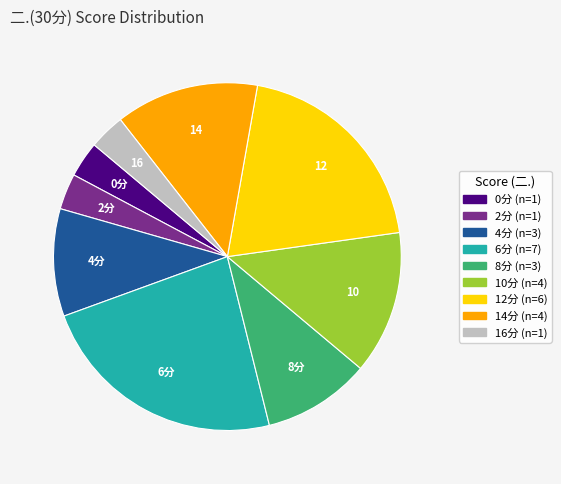

Count the number of slices in the pie.

9